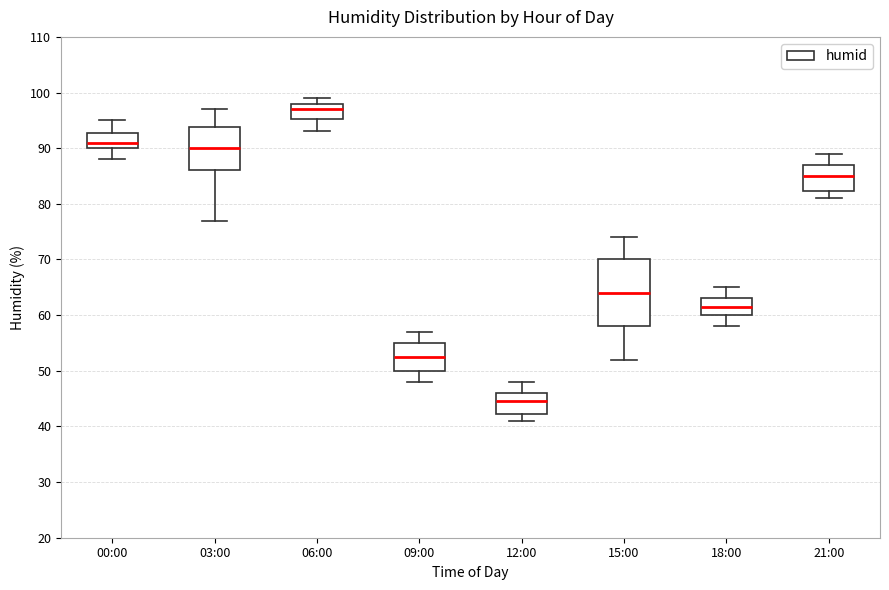

Which box has the highest median line?

06:00